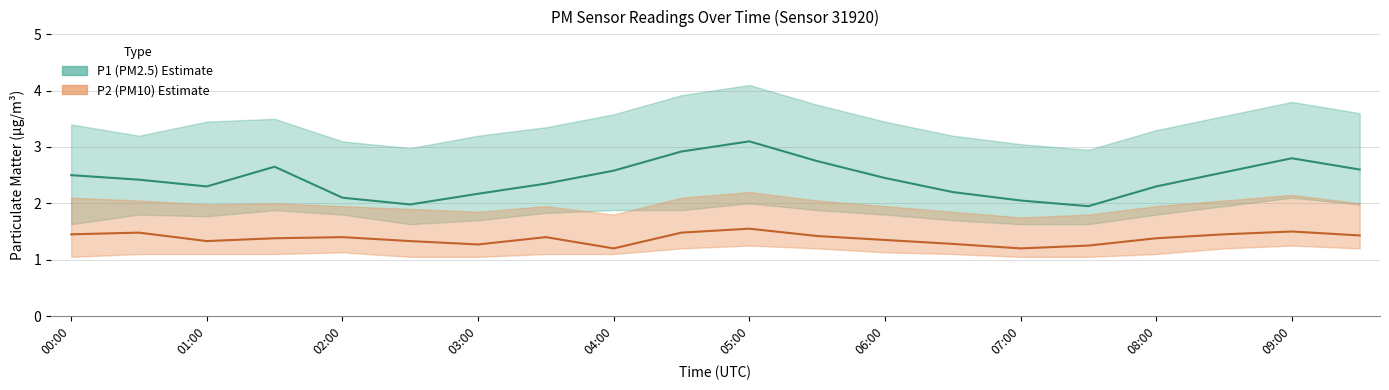

Which label corresponds to the smallest value in the chart?

00:00